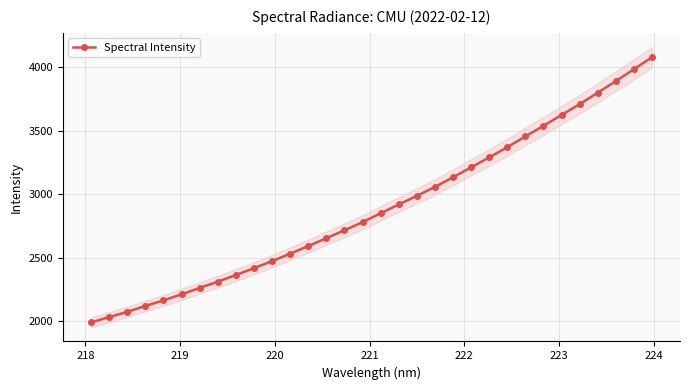

Reading left to right, what are all the values shown in this chart?

1989.0	2030.5	2072.3	2118.6	2162.4	2210.5	2260.6	2310.6	2362.6	2416.9	2472.2	2531.2	2591.3	2653.4	2716.0	2779.9	2849.9	2919.3	2987.4	3057.5	3133.7	3212.7	3290.2	3372.0	3456.3	3540.0	3625.0	3710.8	3800.8	3892.1	3986.0	4080.6